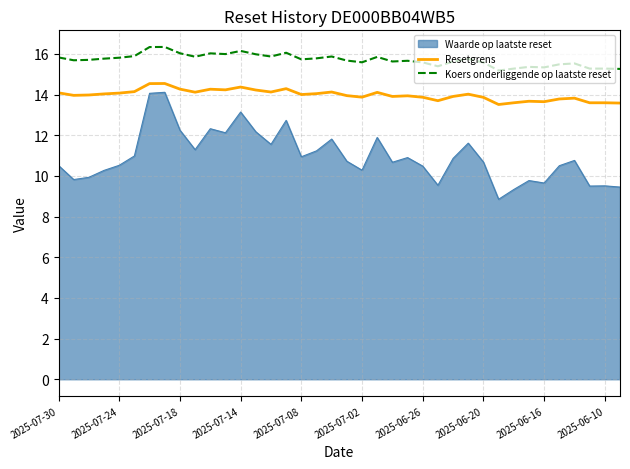

What are all the series names shown in the legend?

Waarde op laatste reset, Resetgrens, Koers onderliggende op laatste reset